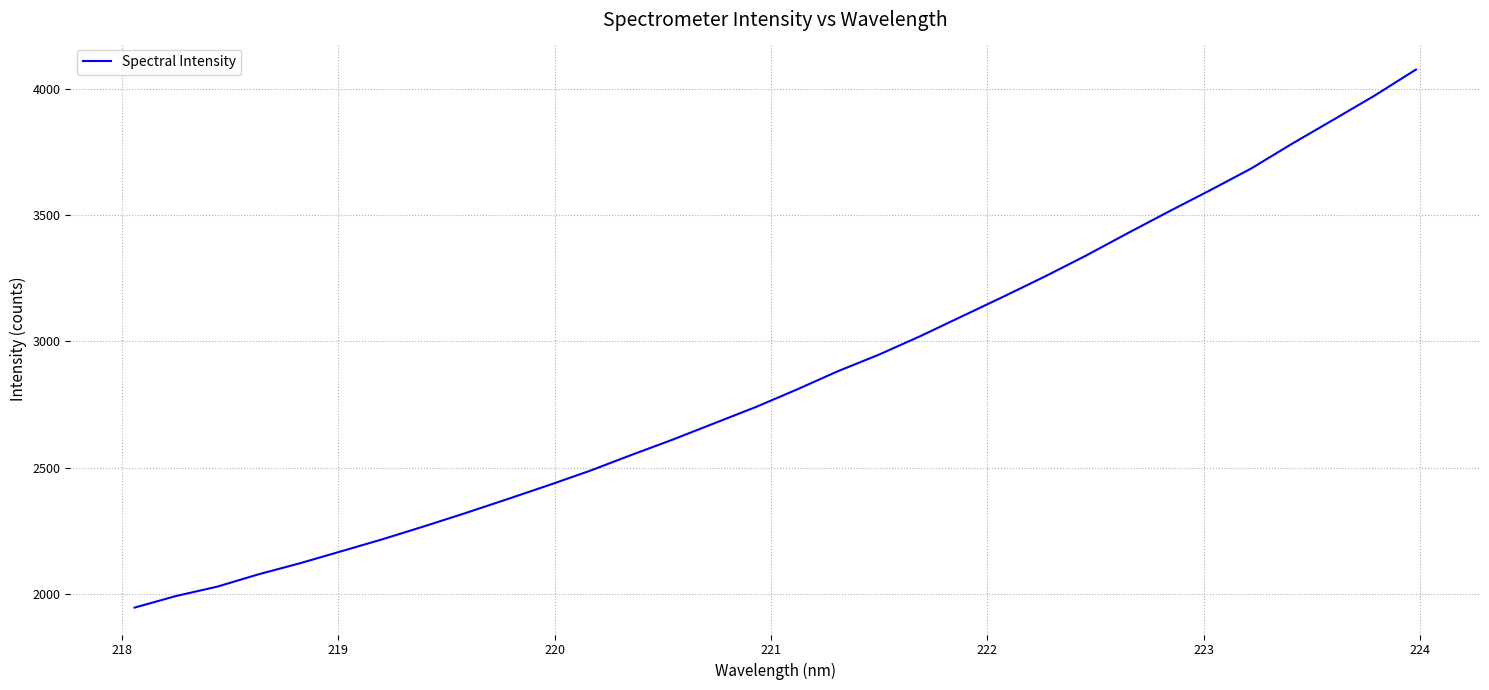

What is the difference between the maximum and minimum values?

2131.9